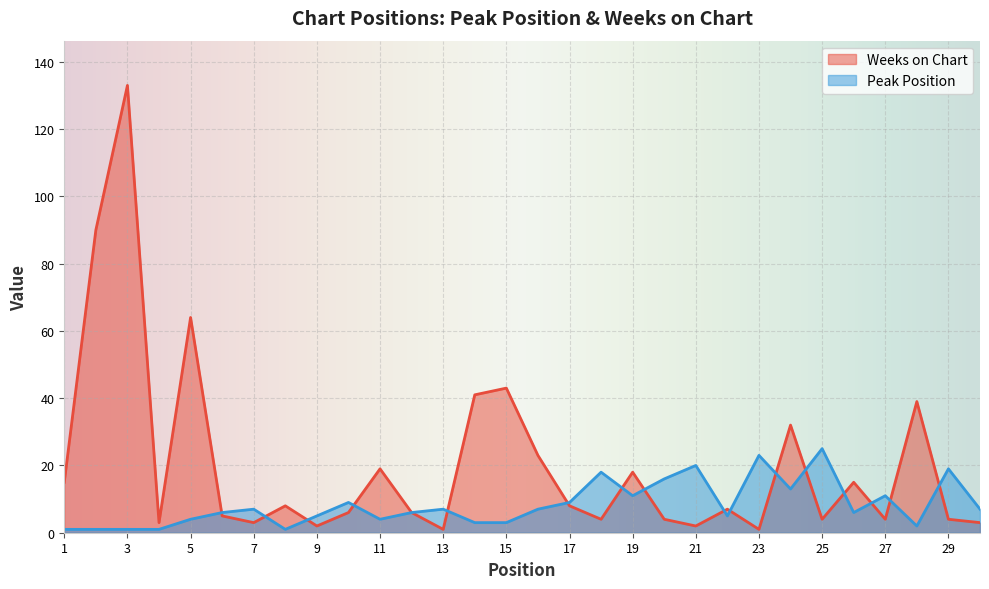

The Peak Position series shows 1 at 8. True or false?

True